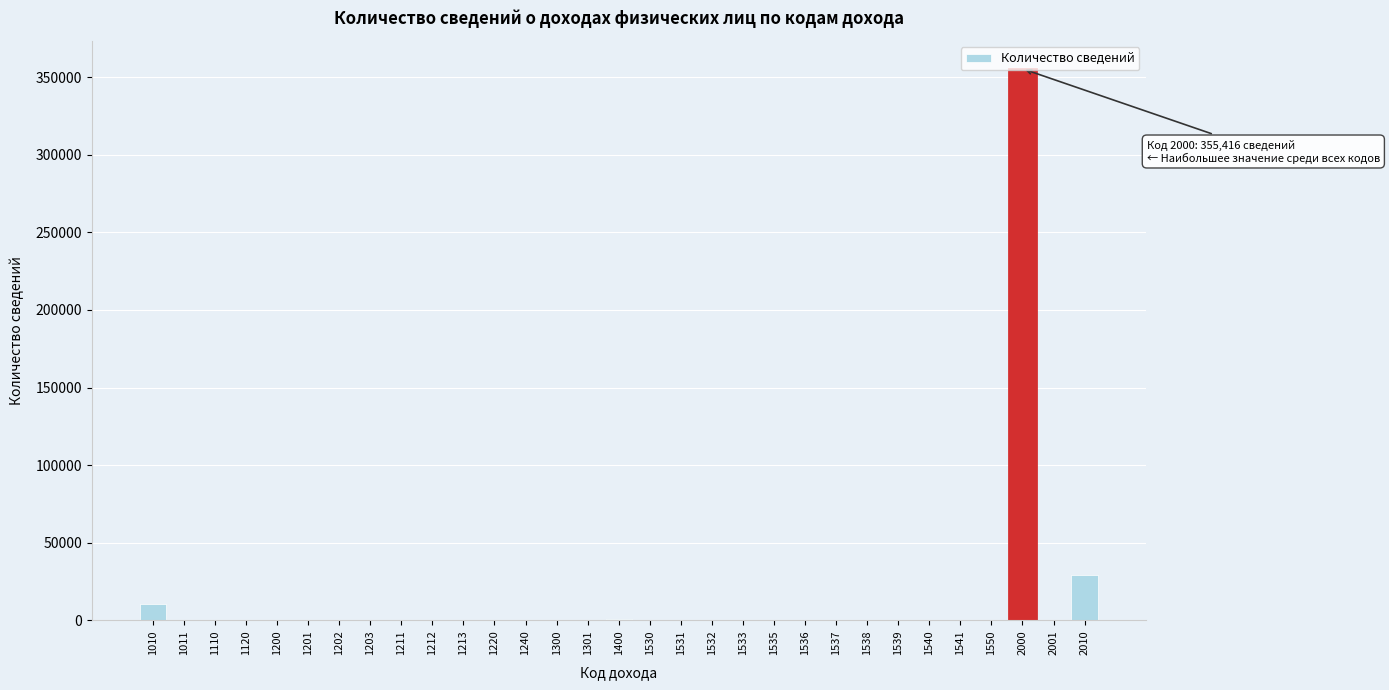

What is the change in value from 1010 to 1535?

-10824